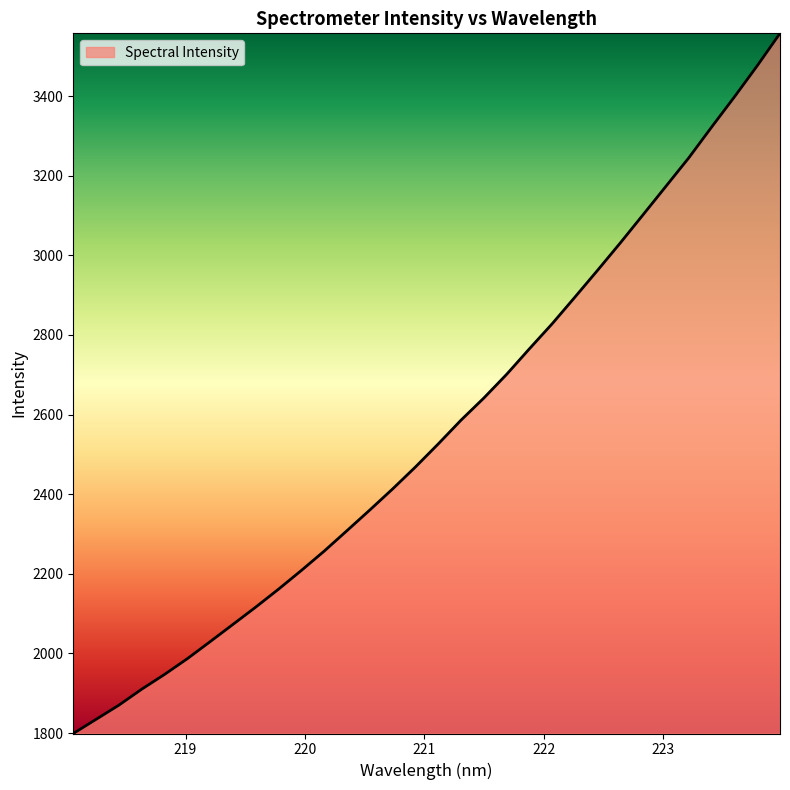

What is the greatest value displayed?

3557.6